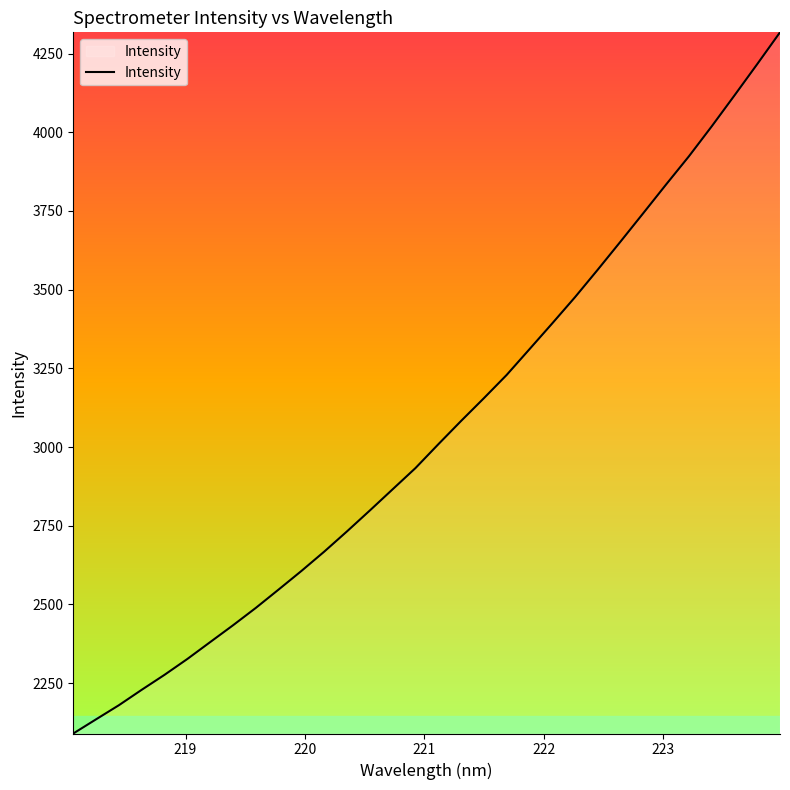

What is the minimum value shown in the chart?

2090.0